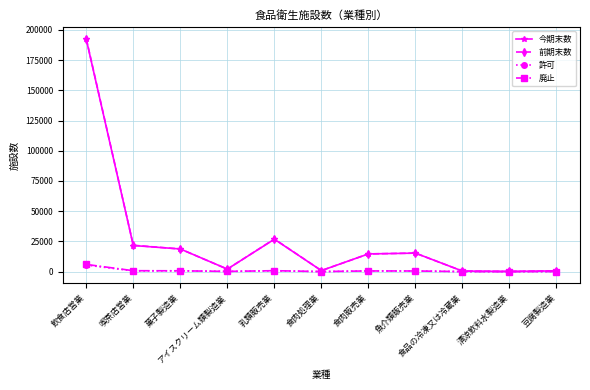

What is the value of the 廃止 point at the 1st from the left?

5929